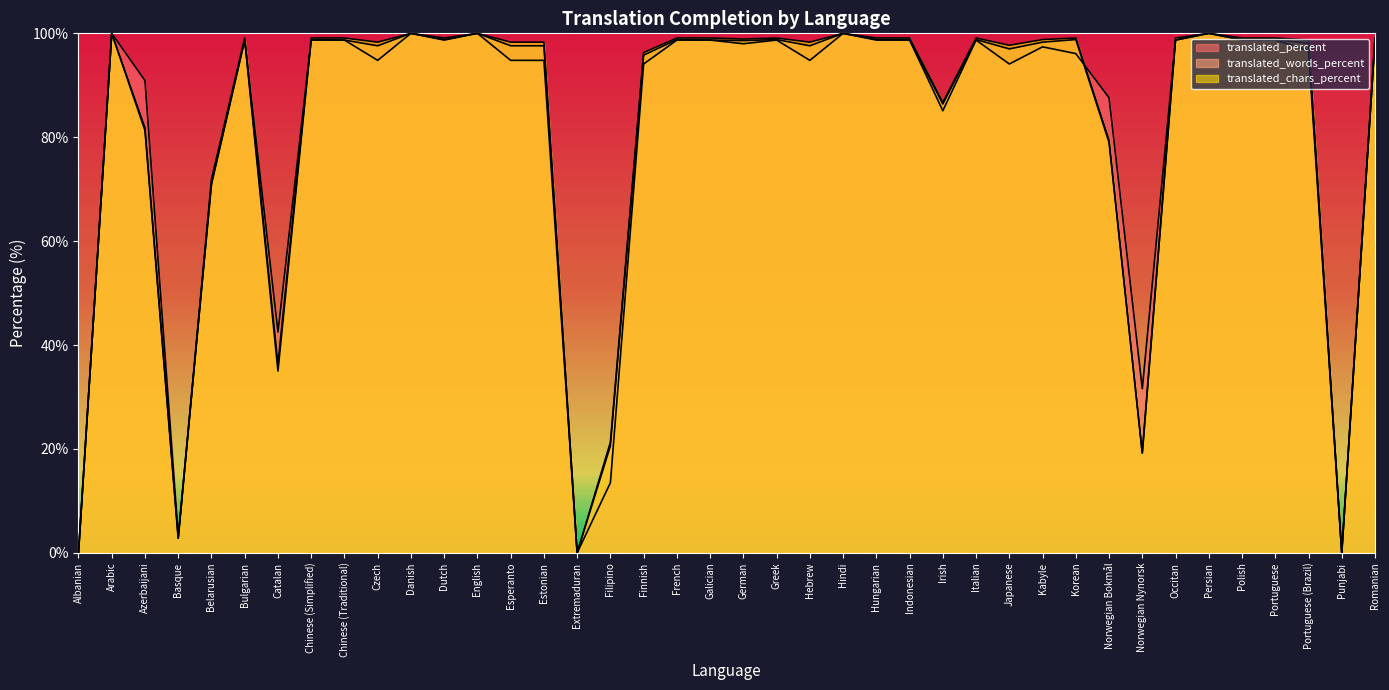

At which category does the chart reach its minimum across all series?

Albanian